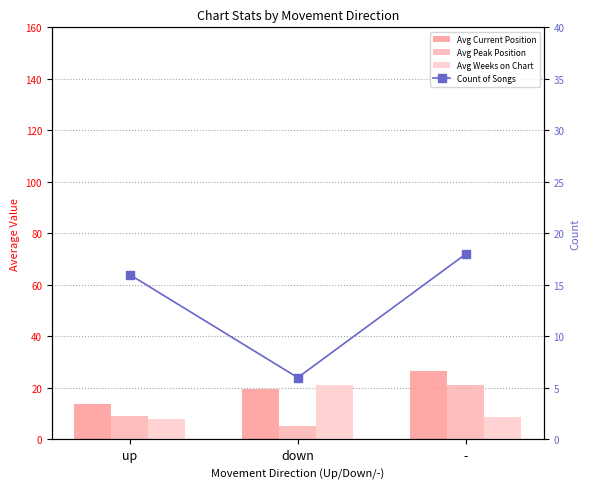

Where does the Avg Current Position series first go above 19?

down